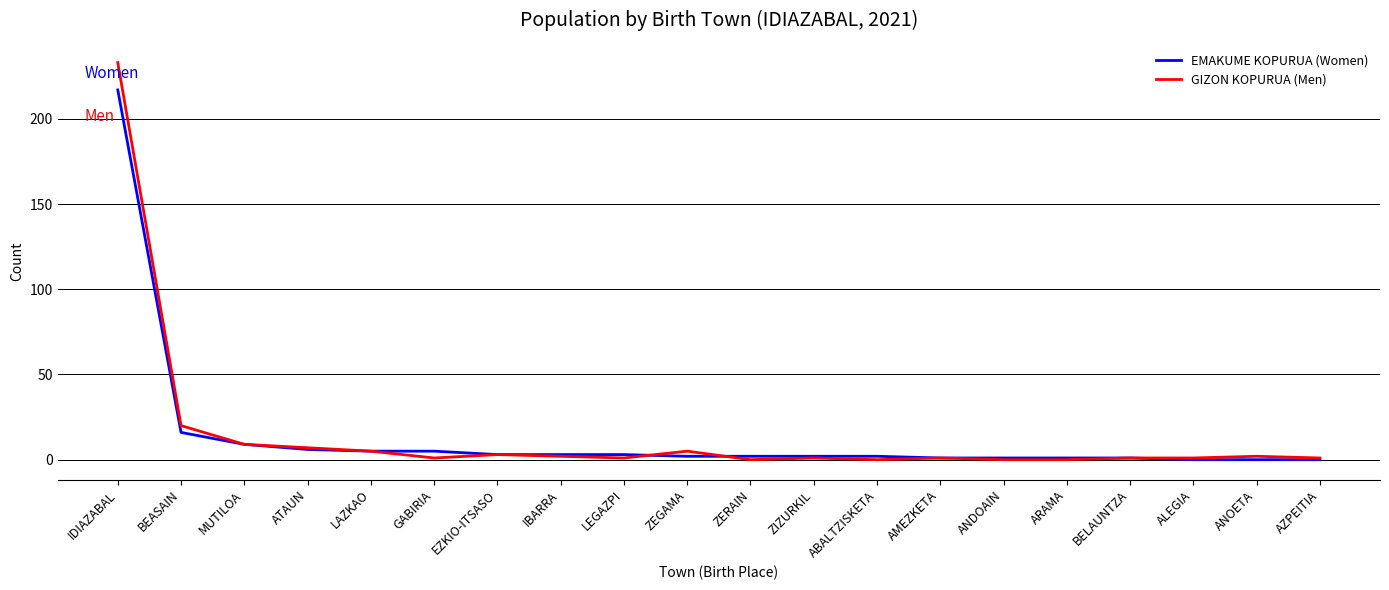

The value of EMAKUME KOPURUA (Women) at IDIAZABAL is 340. True or false?

False